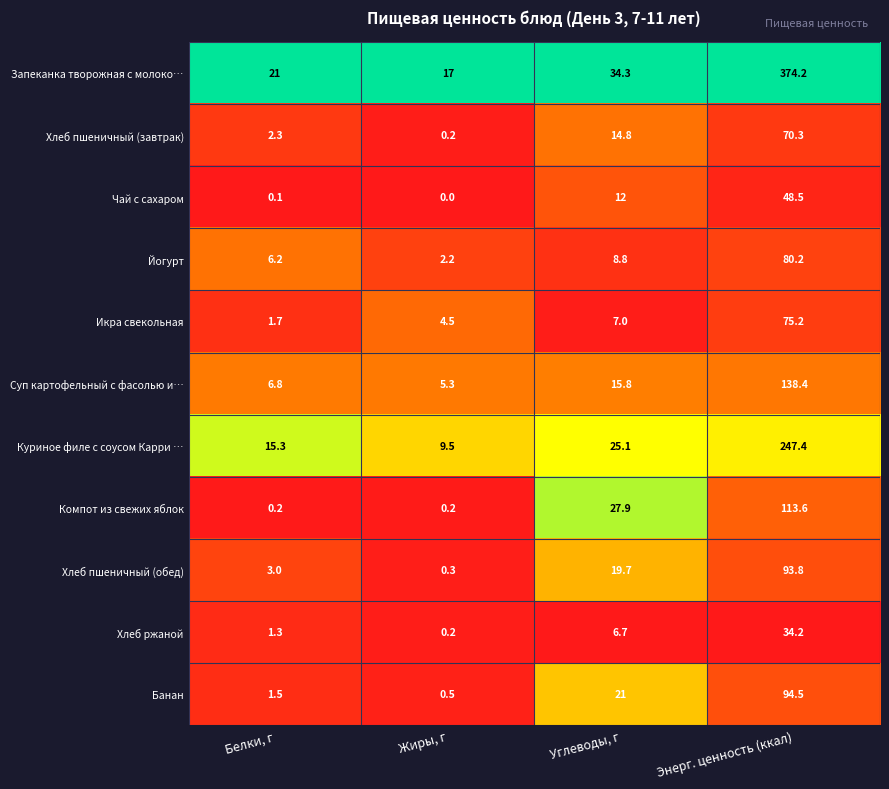

Rank the series by their maximum value, from lowest to highest.

Хлеб ржаной, Чай с сахаром, Хлеб пшеничный (завтрак), Икра свекольная, Йогурт, Хлеб пшеничный (обед), Банан, Компот из свежих яблок, Суп картофельный с фасолью и…, Куриное филе с соусом Карри …, Запеканка творожная с молоко…